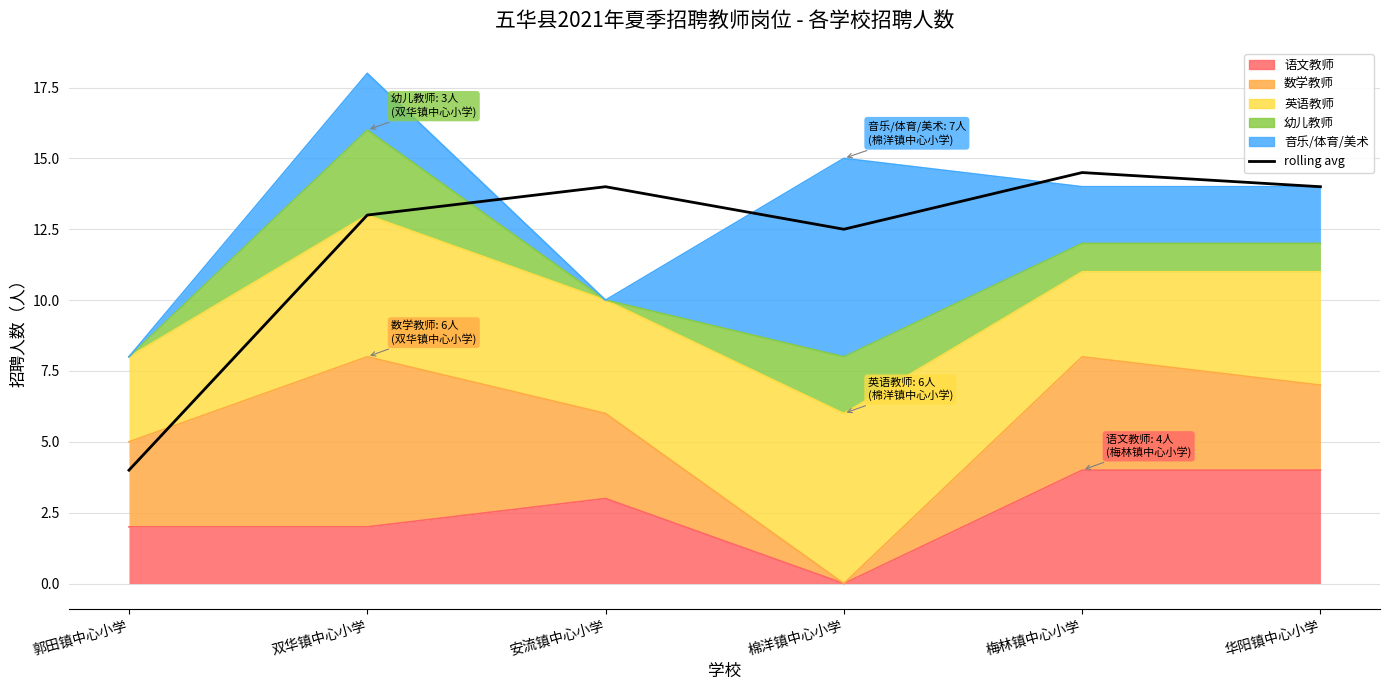

What position from the left is 郭田镇中心小学?

1